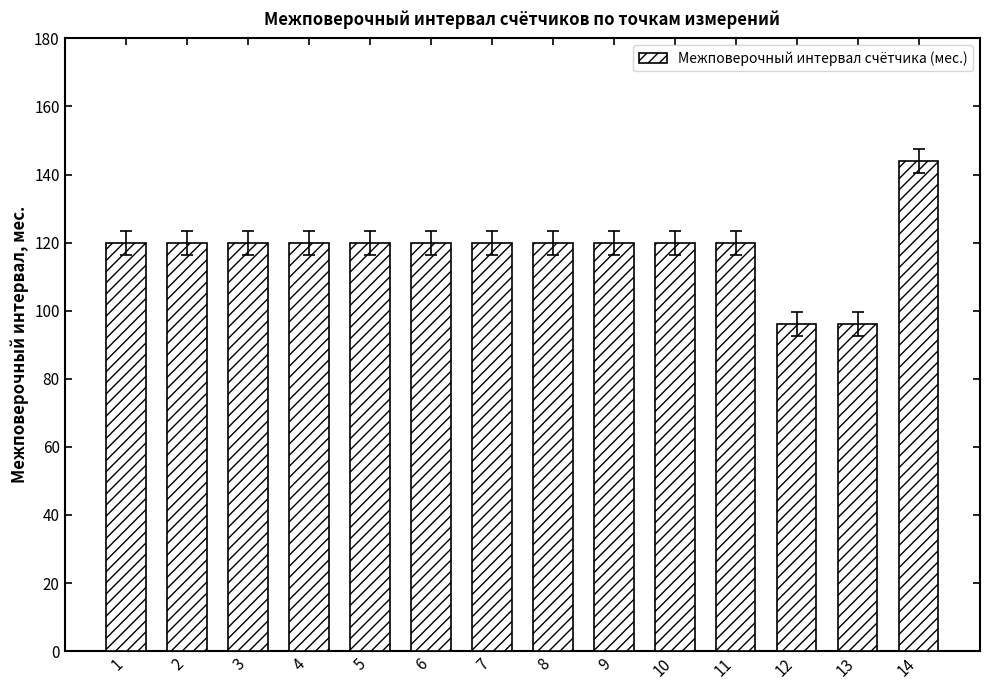

Reading left to right, extract all data points from this chart.

120	120	120	120	120	120	120	120	120	120	120	96	96	144